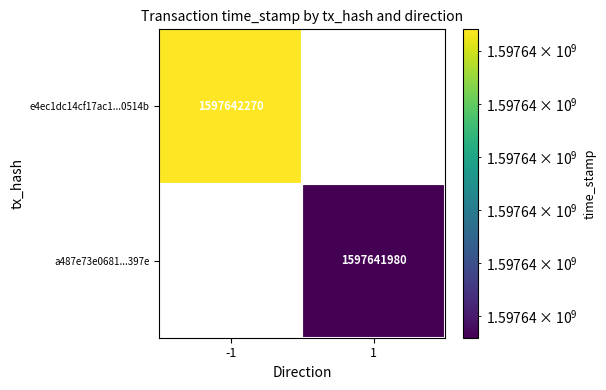

What value does the e4ec1dc14cf17ac1f087515bf235e75fcd0514b series have at time_stamp, to the nearest 10?

1597642270